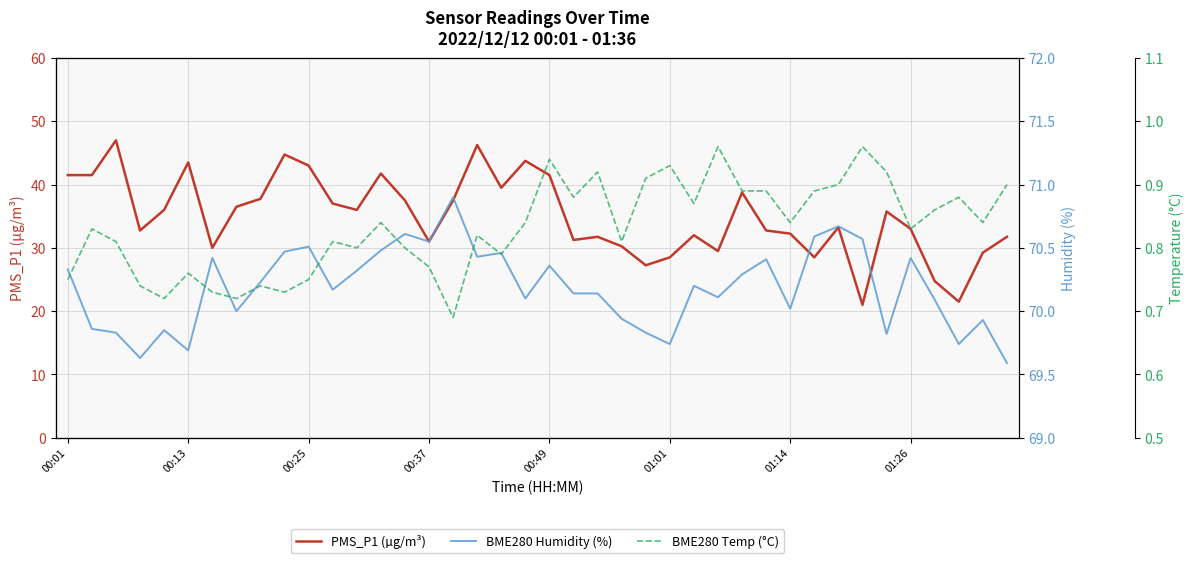

Reading right to left, extract all data points from this chart.

PMS_P1 (µg/m³): 31.8	29.2	21.5	24.8	33.0	35.8	21.0	33.2	28.5	32.2	32.8	38.8	29.5	32.0	28.5	27.2	30.2	31.8	31.2	41.5	43.8	39.5	46.2	37.5	31.0	37.5	41.8	36.0	37.0	43.0	44.8	37.8	36.5	30.0	43.5	36.0	32.8	47.0	41.5	41.5
BME280 Humidity (%): 69.6	69.9	69.7	70.1	70.4	69.8	70.6	70.7	70.6	70.0	70.4	70.3	70.1	70.2	69.7	69.8	69.9	70.1	70.1	70.4	70.1	70.5	70.4	70.9	70.5	70.6	70.5	70.3	70.2	70.5	70.5	70.2	70.0	70.4	69.7	69.8	69.6	69.8	69.9	70.3
BME280 Temp (°C): 0.9	0.8	0.9	0.9	0.8	0.9	1.0	0.9	0.9	0.8	0.9	0.9	1.0	0.9	0.9	0.9	0.8	0.9	0.9	0.9	0.8	0.8	0.8	0.7	0.8	0.8	0.8	0.8	0.8	0.8	0.7	0.7	0.7	0.7	0.8	0.7	0.7	0.8	0.8	0.8